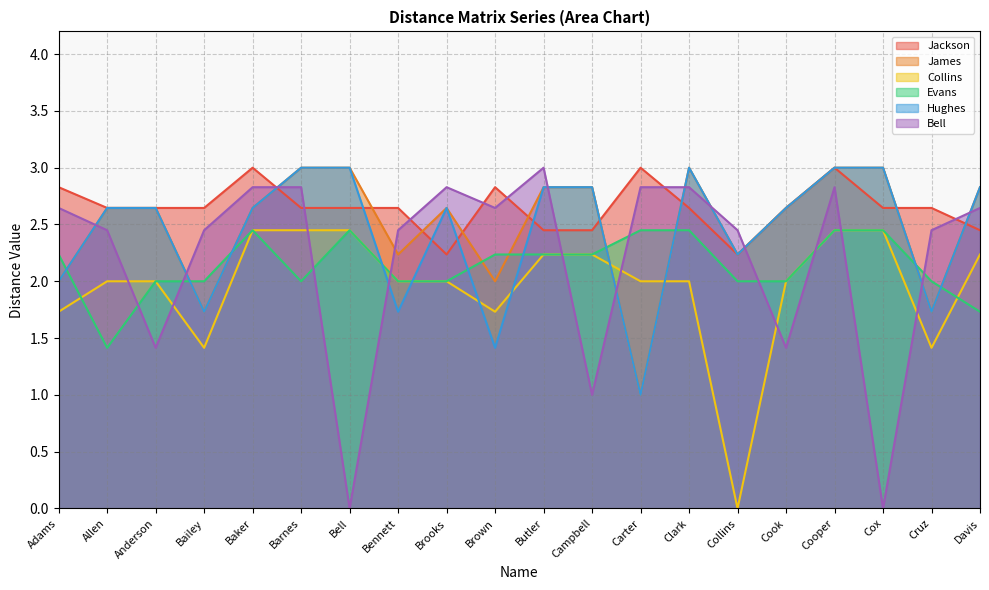

Where is James nearest to the value 2?

Adams